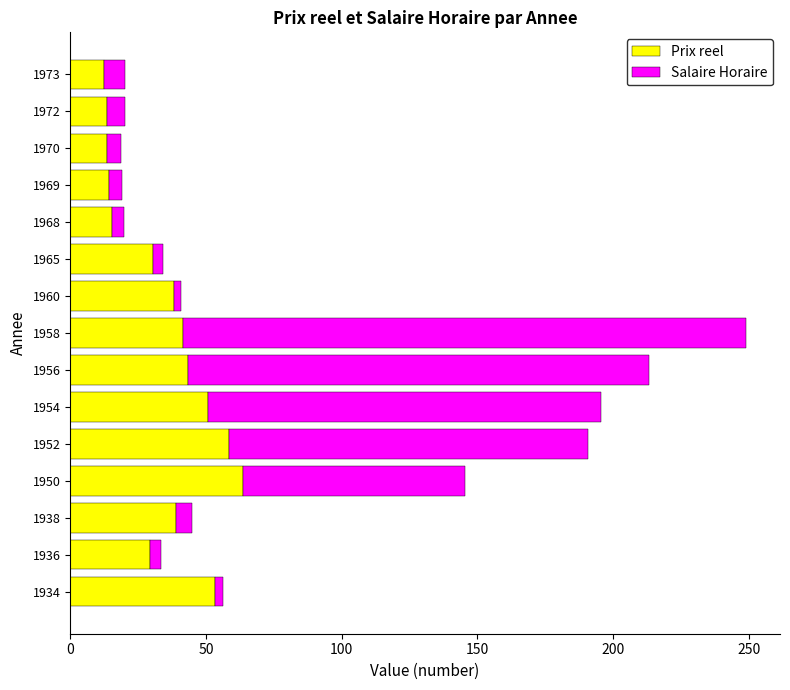

Read the Prix reel value at 1954.

50.8